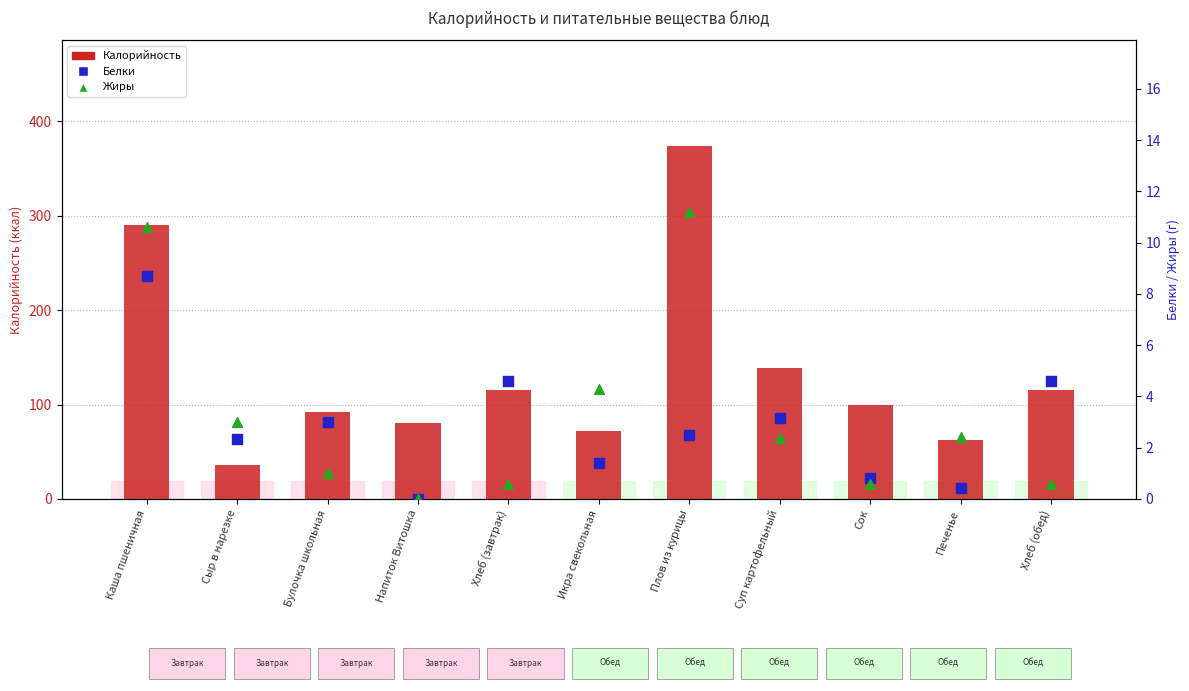

Is the value of Жиры at Каша пшеничная greater than the value of Калорийность at Хлеб (обед)?

No